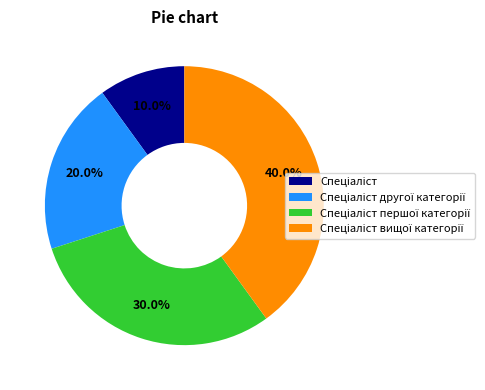

Is there a majority slice in this chart?

No